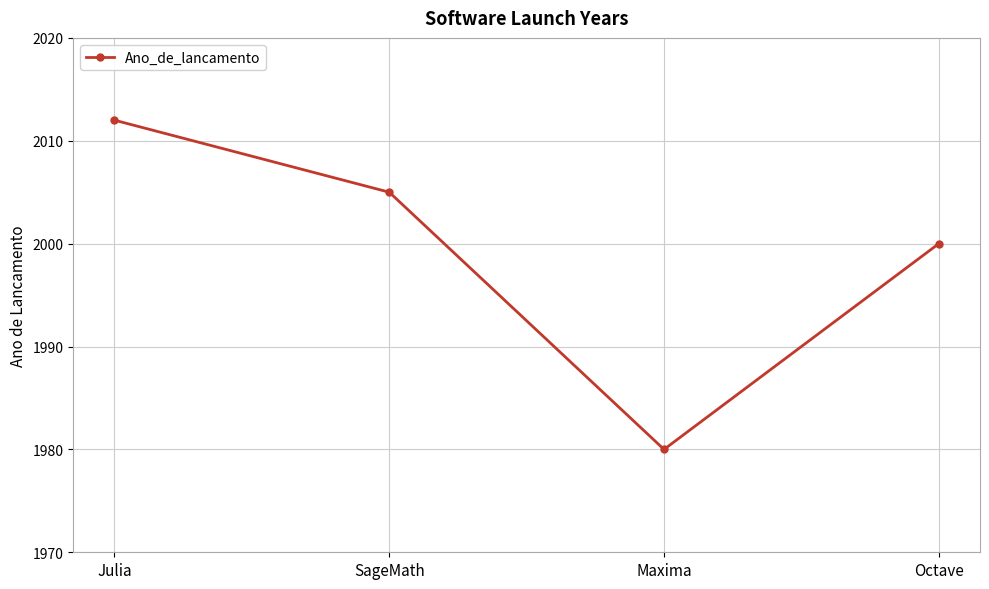

Reading left to right, list all the values displayed in this chart.

Julia=2012	SageMath=2005	Maxima=1980	Octave=2000